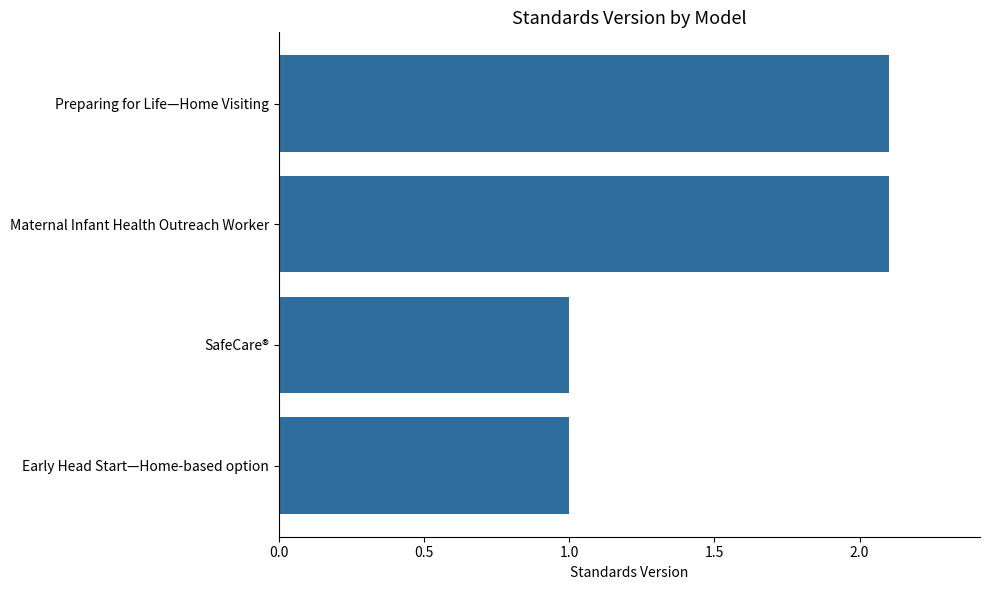

The chart shows a value of 2.1 at Preparing for Life—Home Visiting. True or false?

True